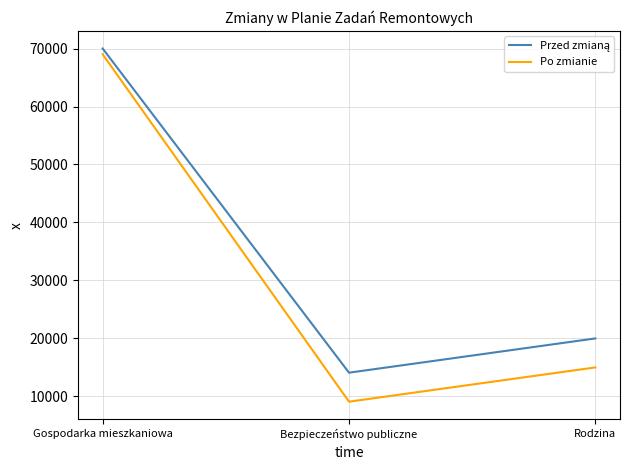

Which series has the widest spread of values?

Po zmianie